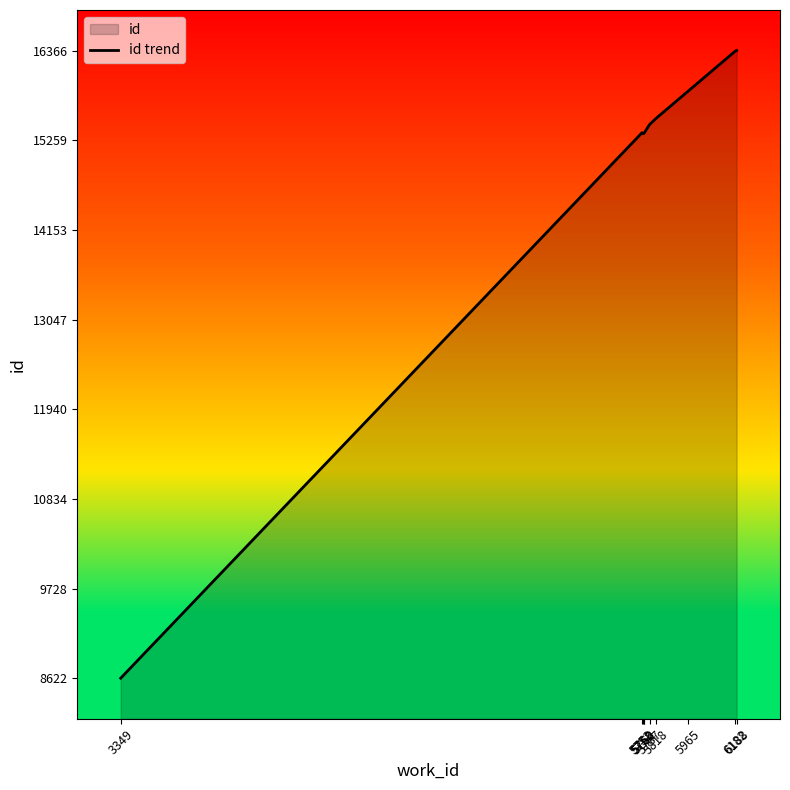

Does the chart display data point markers on the line(s)?

No